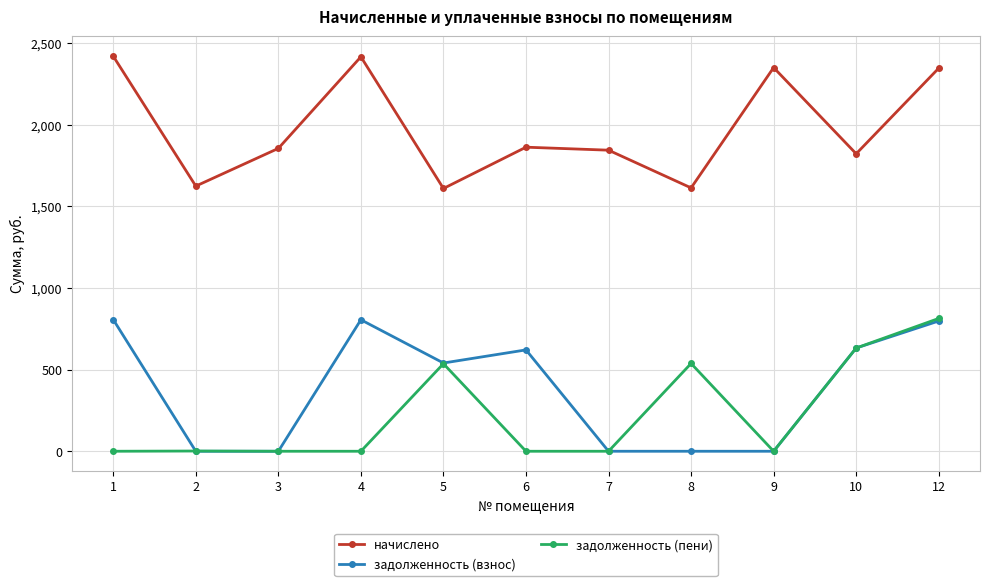

At 6, list the series in order from smallest to largest.

задолженность (пени), задолженность (взнос), начислено